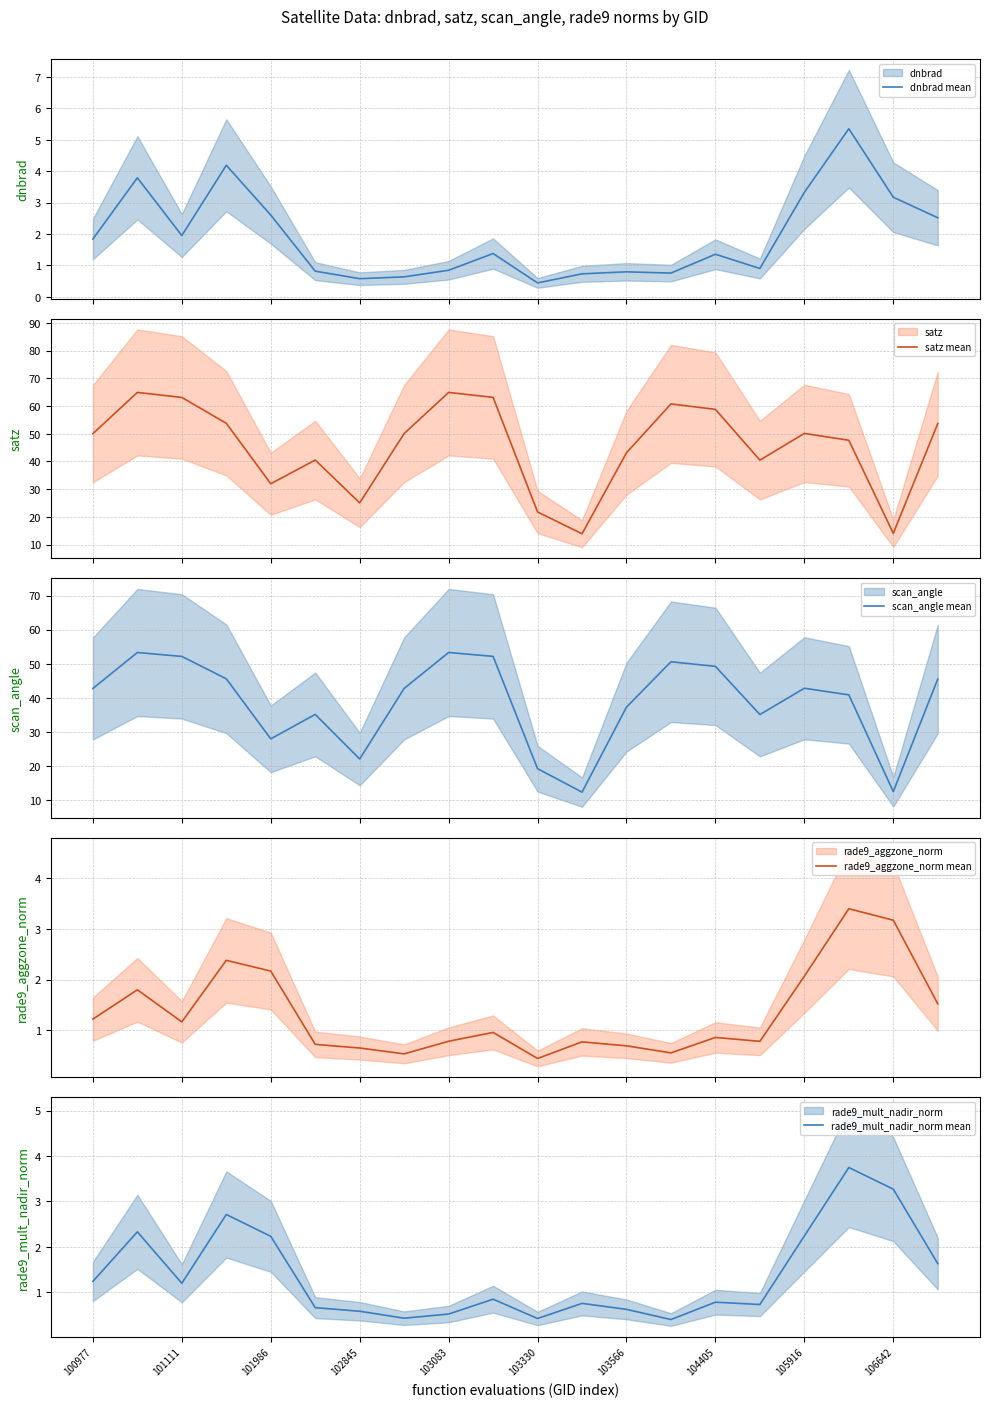

True or false: rade9_mult_nadir_norm mean and satz mean cross at least once.

False